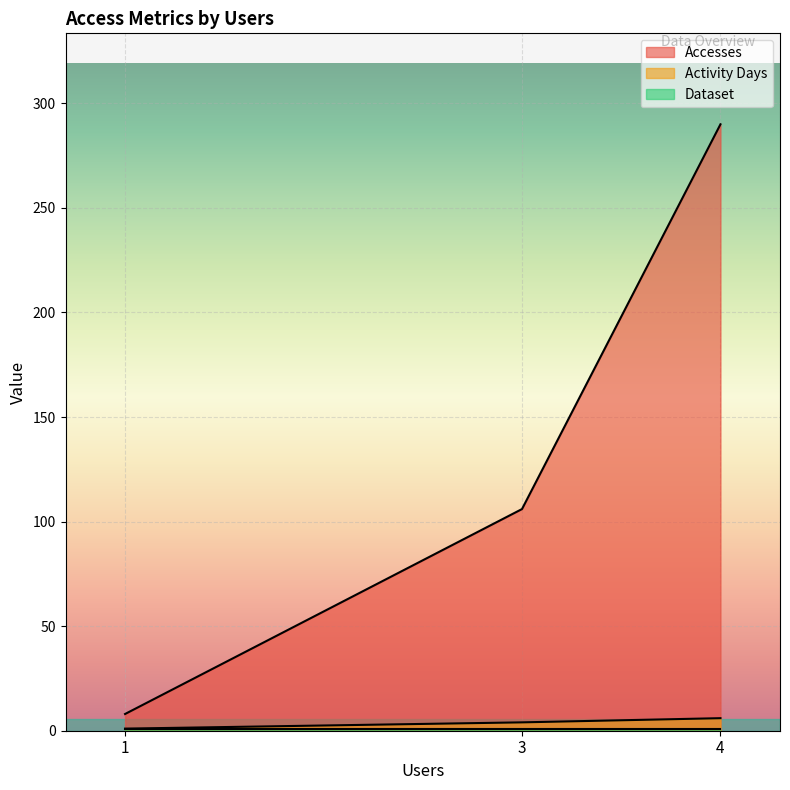

What is the greatest value displayed?

290